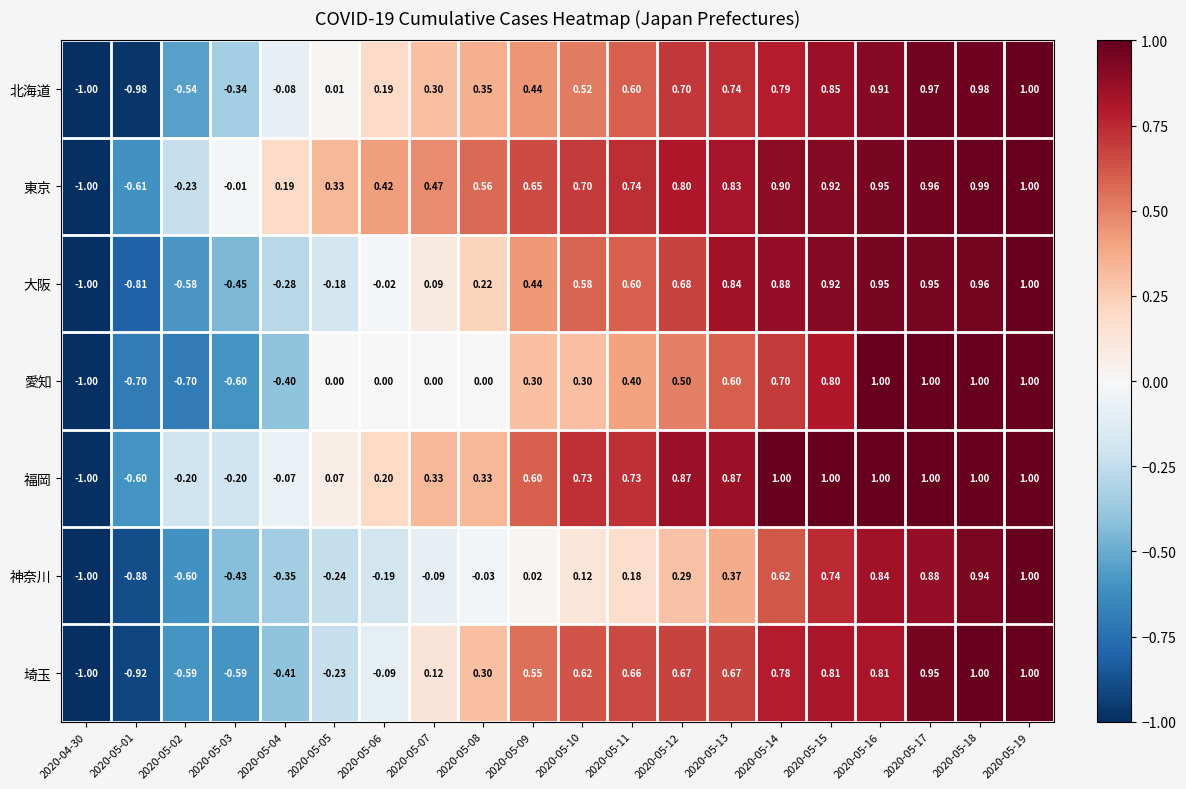

At 2020-05-07, list the series in order from largest to smallest.

東京, 福岡, 北海道, 埼玉, 大阪, 愛知, 神奈川